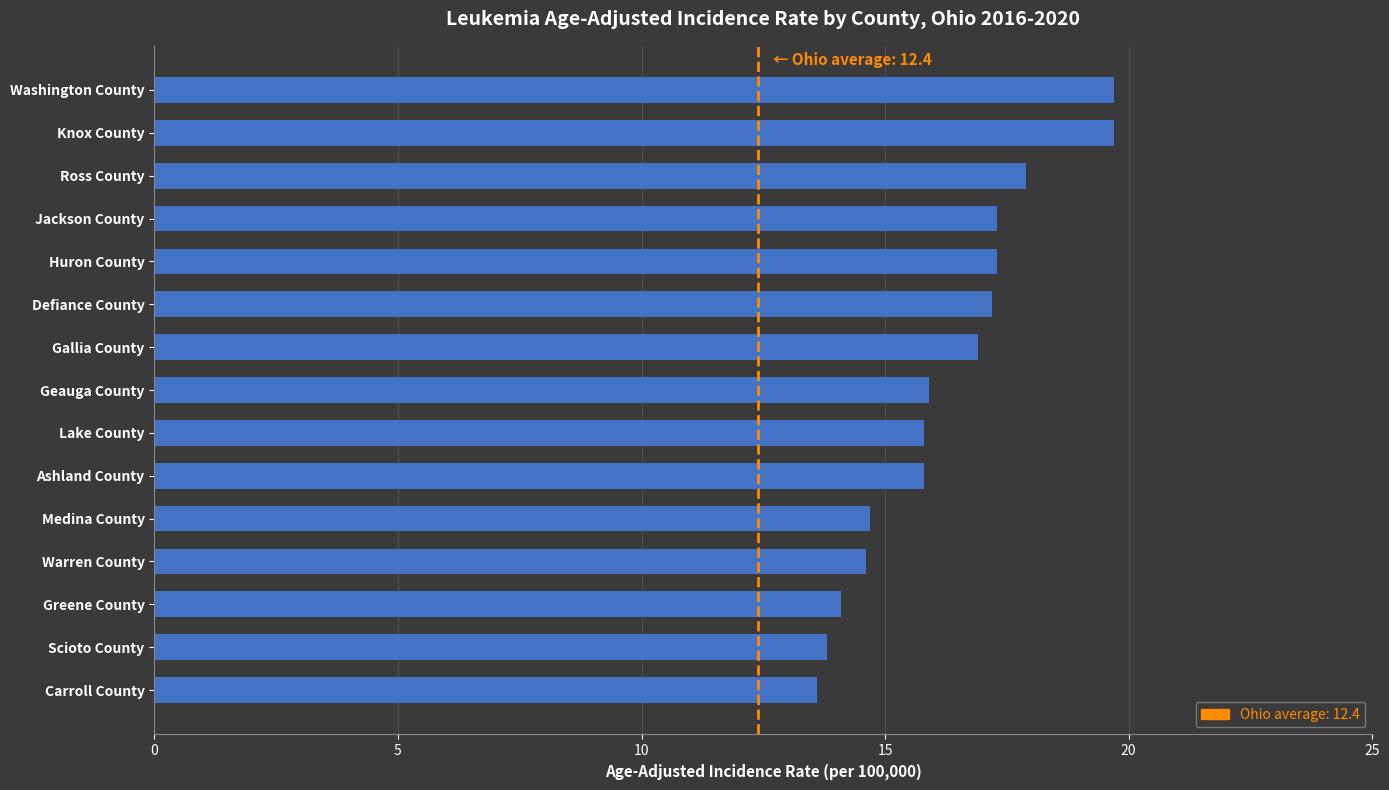

Is it true that the value at Scioto County is 13.8?

True